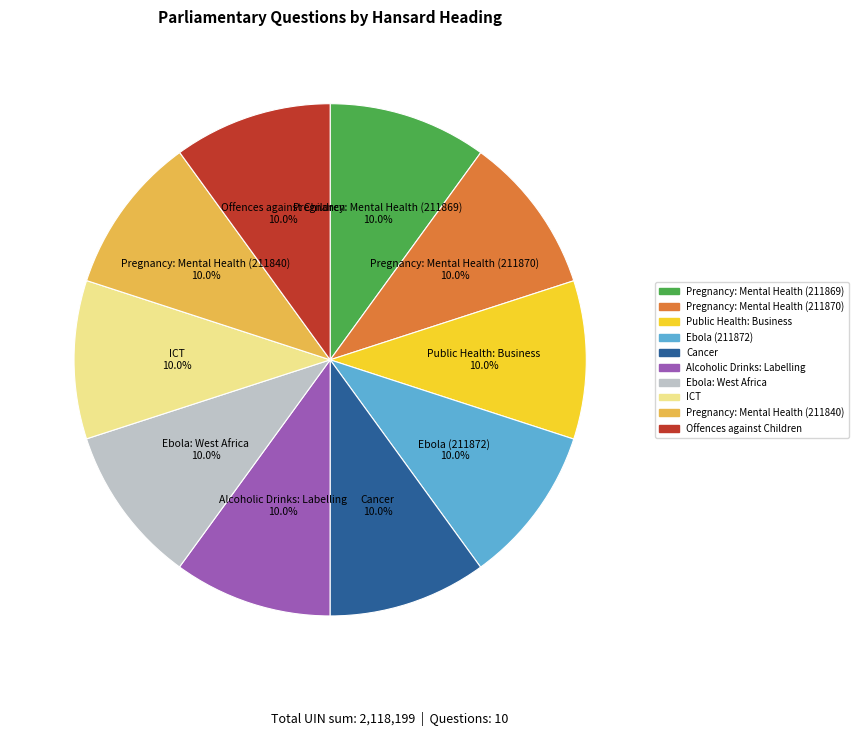

To the nearest percent, what percentage of the pie is Pregnancy: Mental Health (211869)?

10%